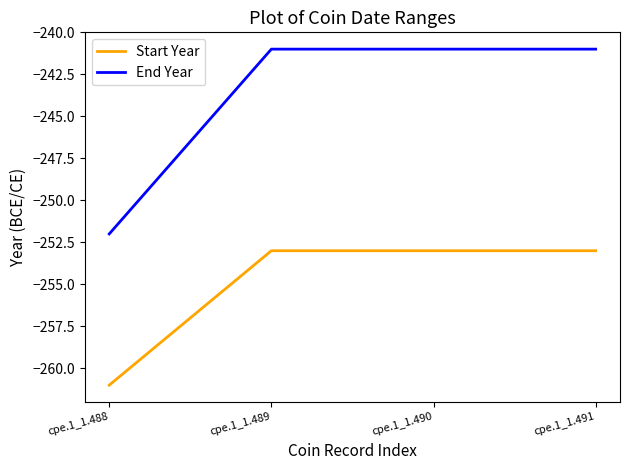

List the series in order of their overall mean, highest first.

End Year, Start Year